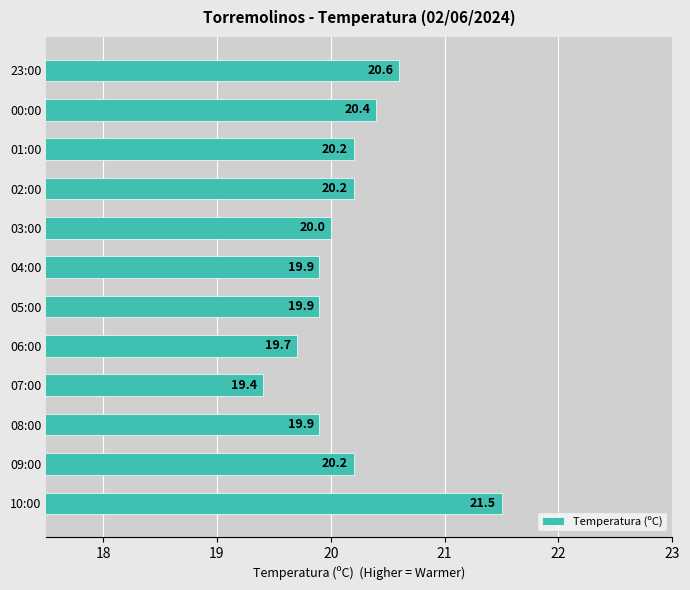

What is the difference between the maximum and minimum values?

2.1